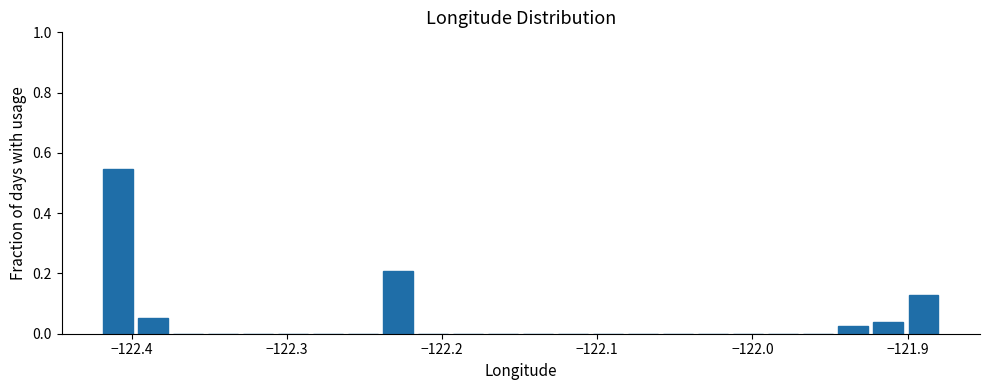

Read against the x-axis, roughly where is the centre of the tallest bar?

-122.41